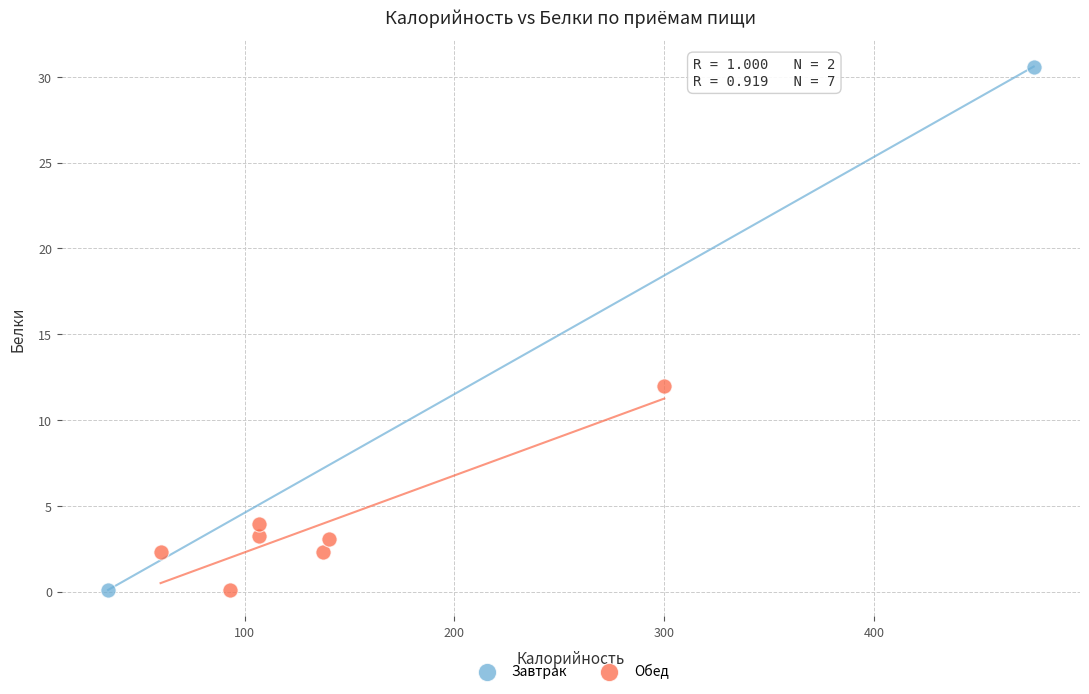

What are all the series names shown in the legend?

Завтрак, Обед